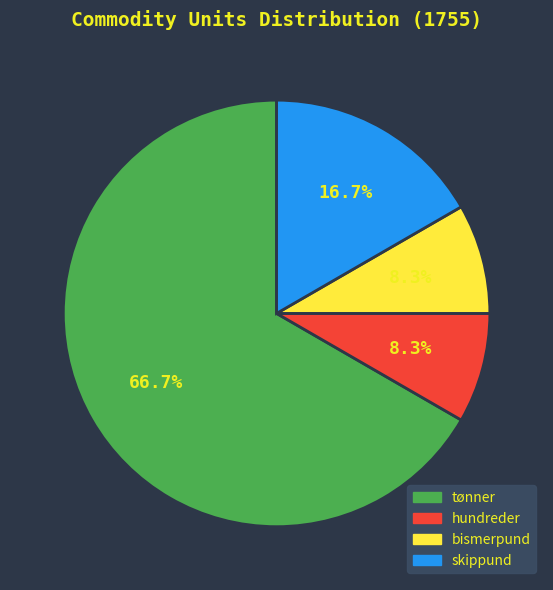

Approximately how many times larger is the value at tønner compared to skippund?

4.0